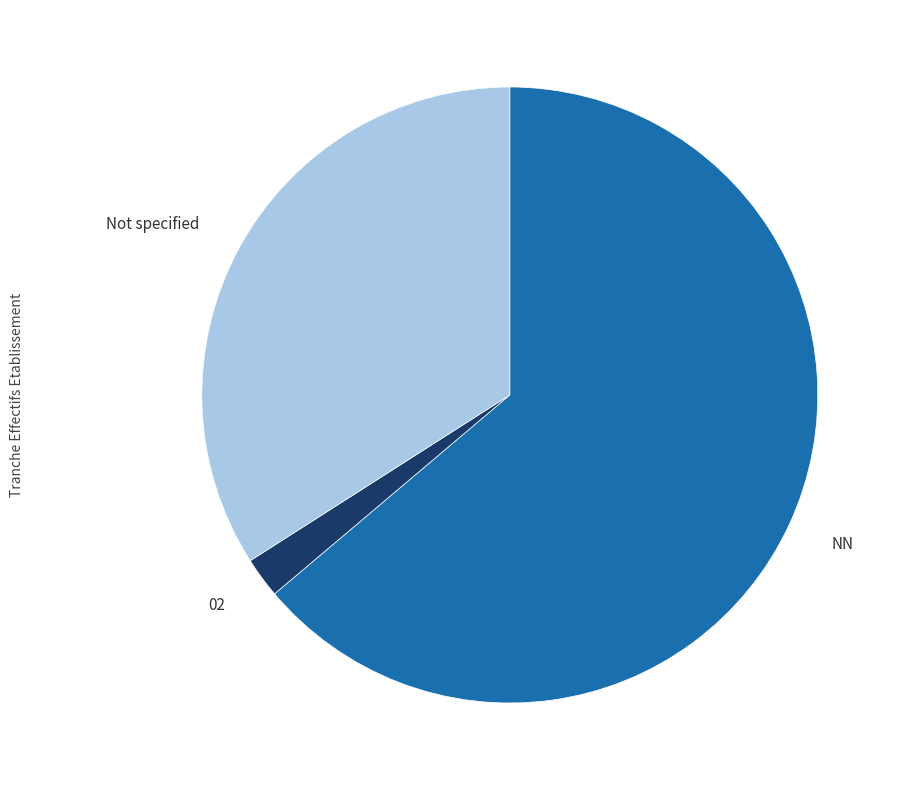

Rank the categories by value from highest to lowest.

NN, Not specified, 02